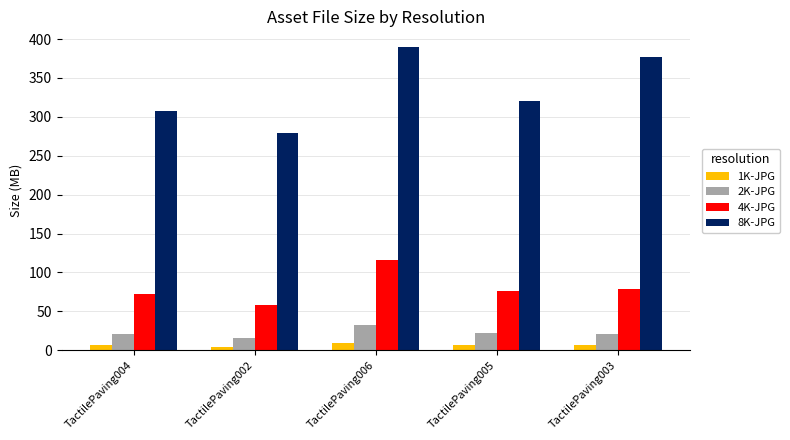

True or false: 4K-JPG has a value of 115.6 at TactilePaving006.

True